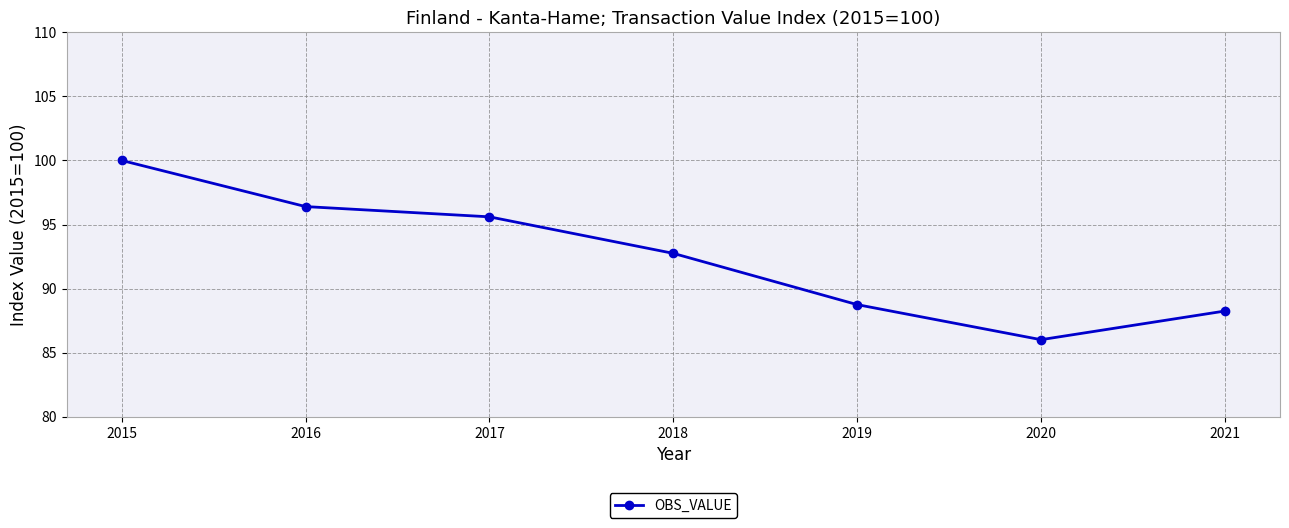

Rank the categories by value from lowest to highest.

2020, 2021, 2019, 2018, 2017, 2016, 2015